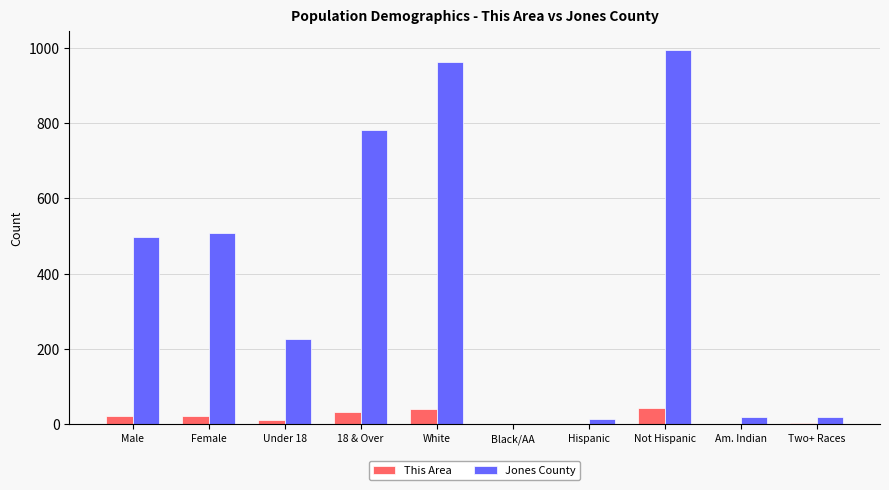

Between Male and Not Hispanic, which series saw the biggest shift?

Jones County